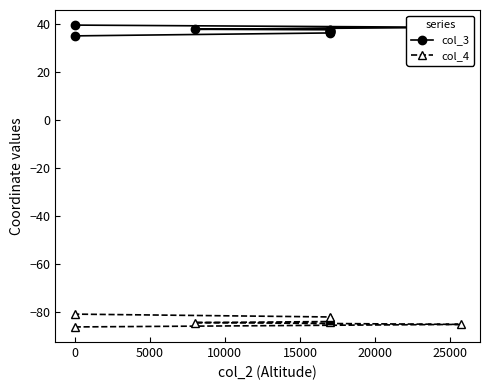

What are all the series names shown in the legend?

col_3, col_4